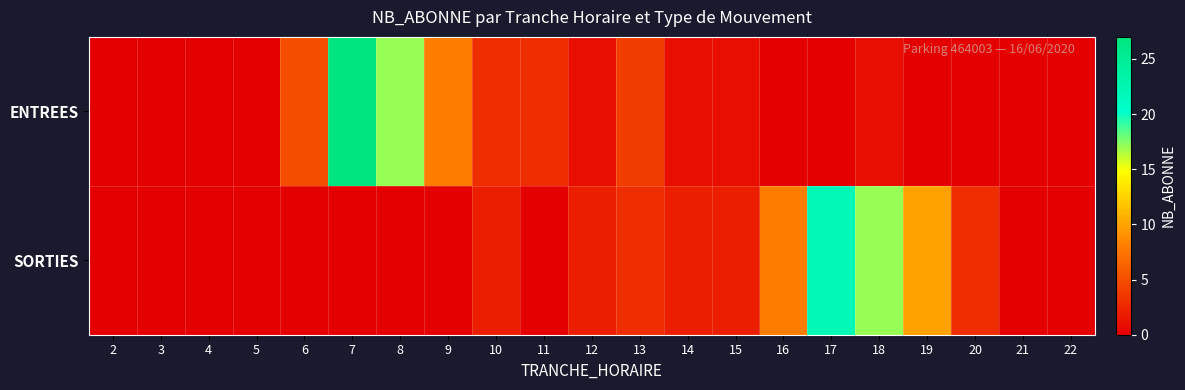

Reading left to right, transcribe all the data shown in this chart.

ENTREES: 2=0	3=0	4=0	5=0	6=5	7=27	8=17	9=8	10=3	11=3	12=1	13=4	14=1	15=1	16=0	17=0	18=1	19=0	20=0	21=0	22=0
SORTIES: 2=0	3=0	4=0	5=0	6=0	7=0	8=0	9=0	10=2	11=0	12=2	13=3	14=2	15=2	16=8	17=22	18=17	19=10	20=3	21=0	22=0